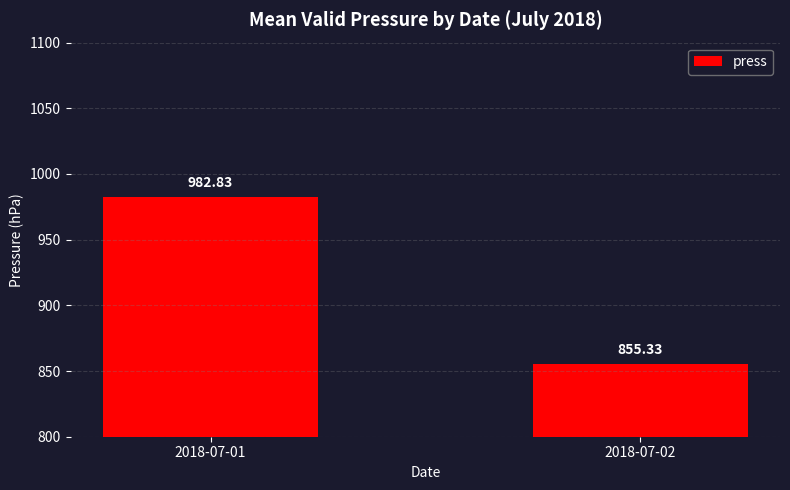

Which category has the highest value across all series?

2018-07-01